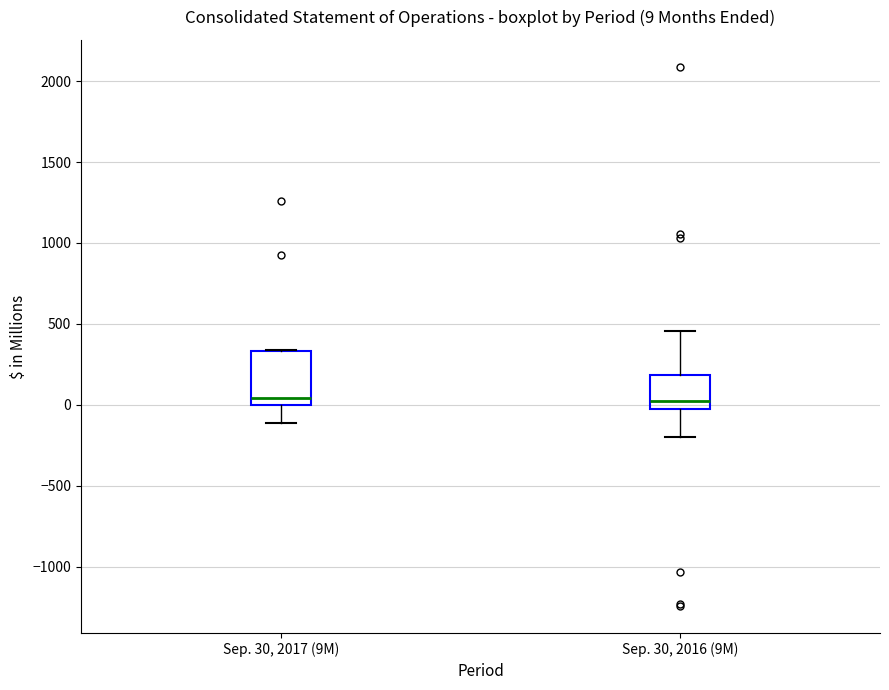

Which box is the tallest, from its lower edge to its upper edge?

Sep. 30, 2017 (9M)